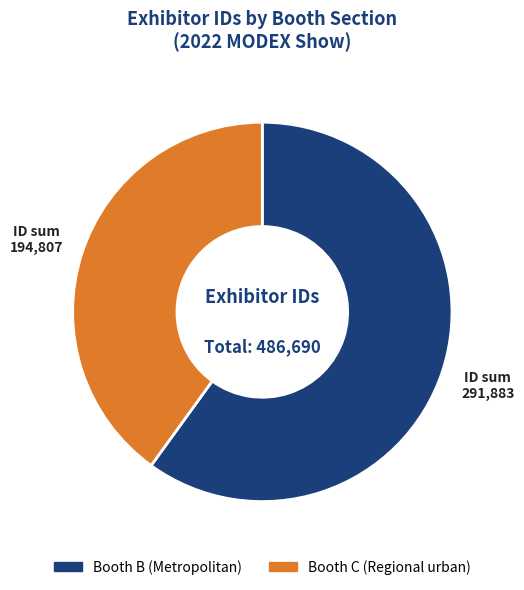

Is there a majority slice in this chart?

Yes